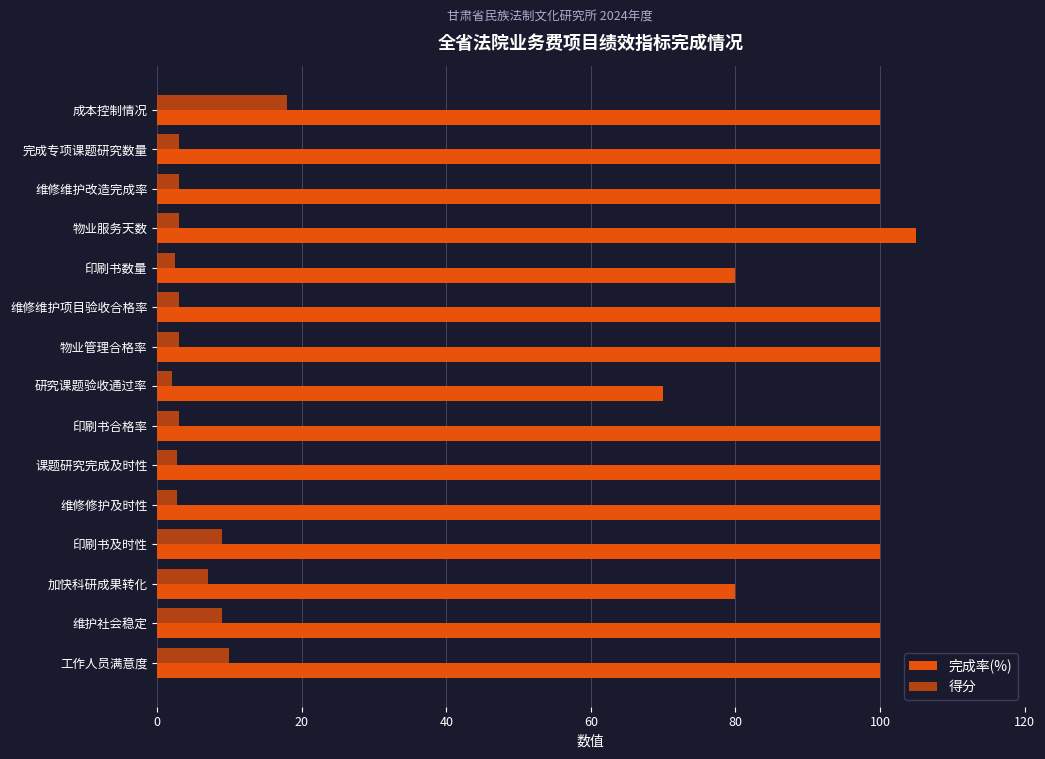

Count the number of data series in this chart.

2